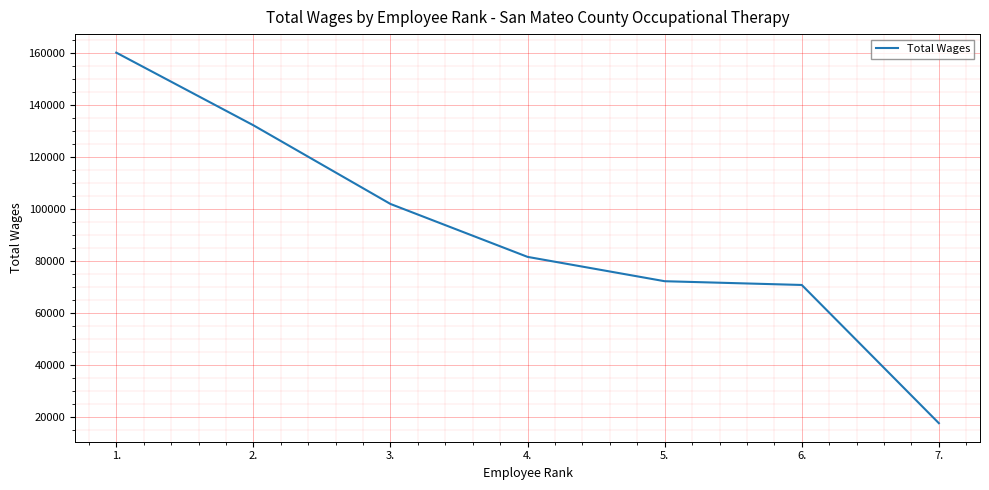

How many distinct data groups are displayed?

1